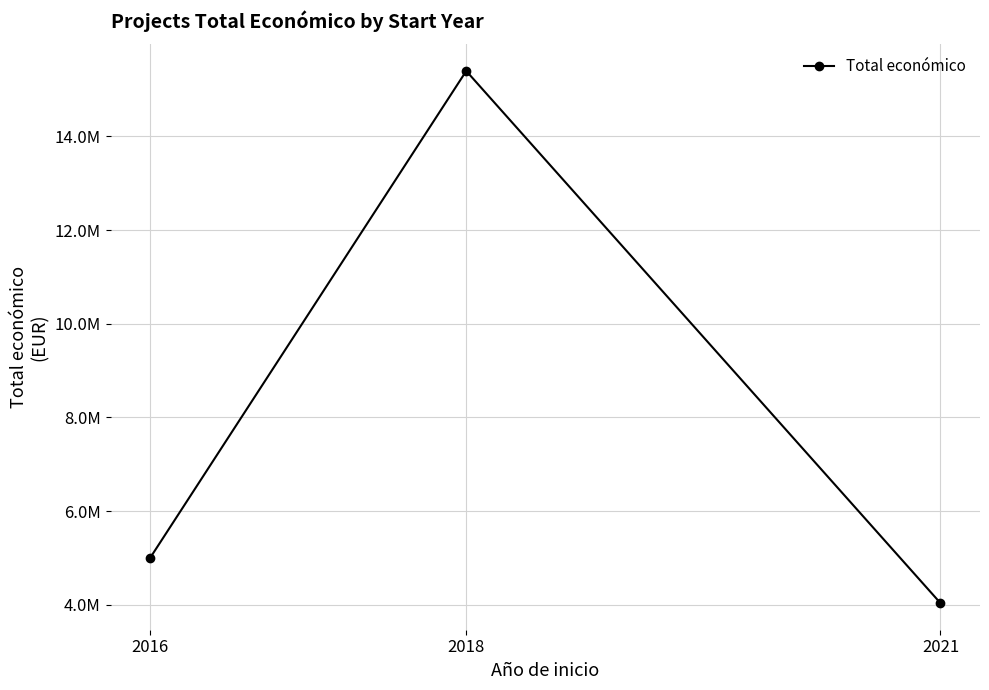

Which category has the lowest value across all series?

2021